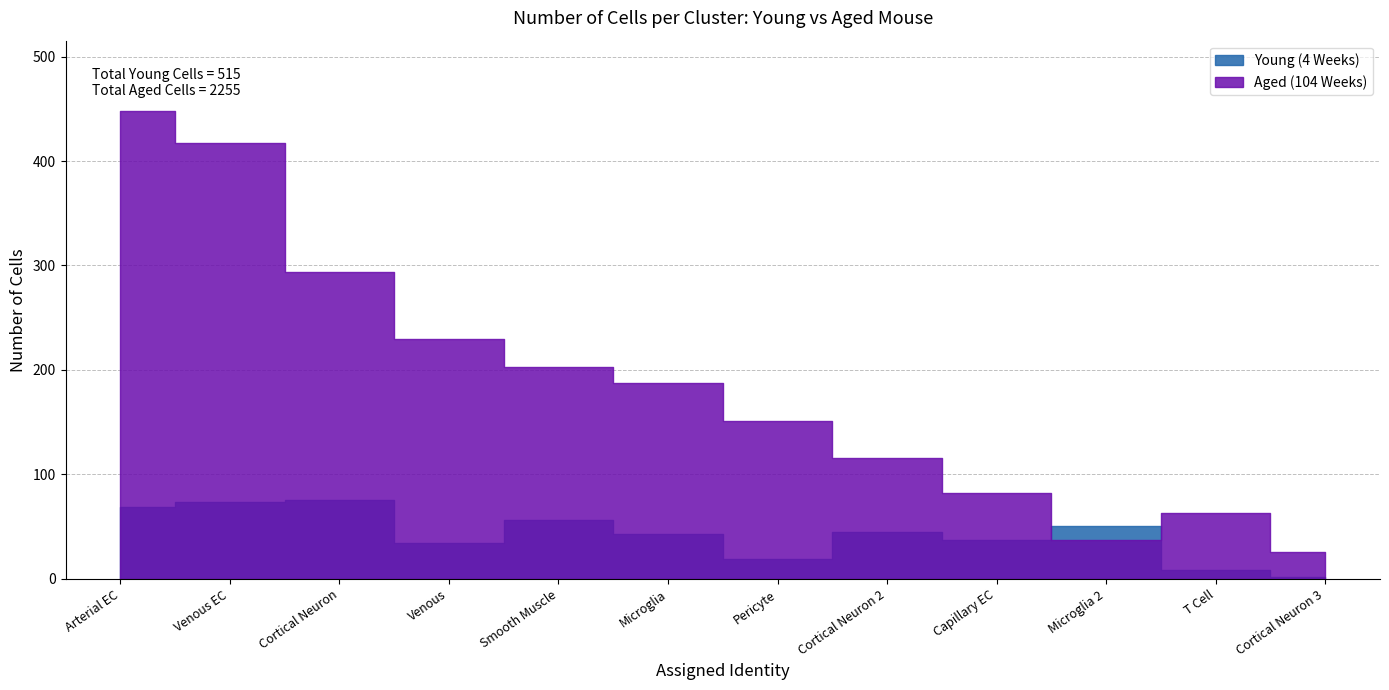

Which label corresponds to the largest value in the chart?

Arterial EC